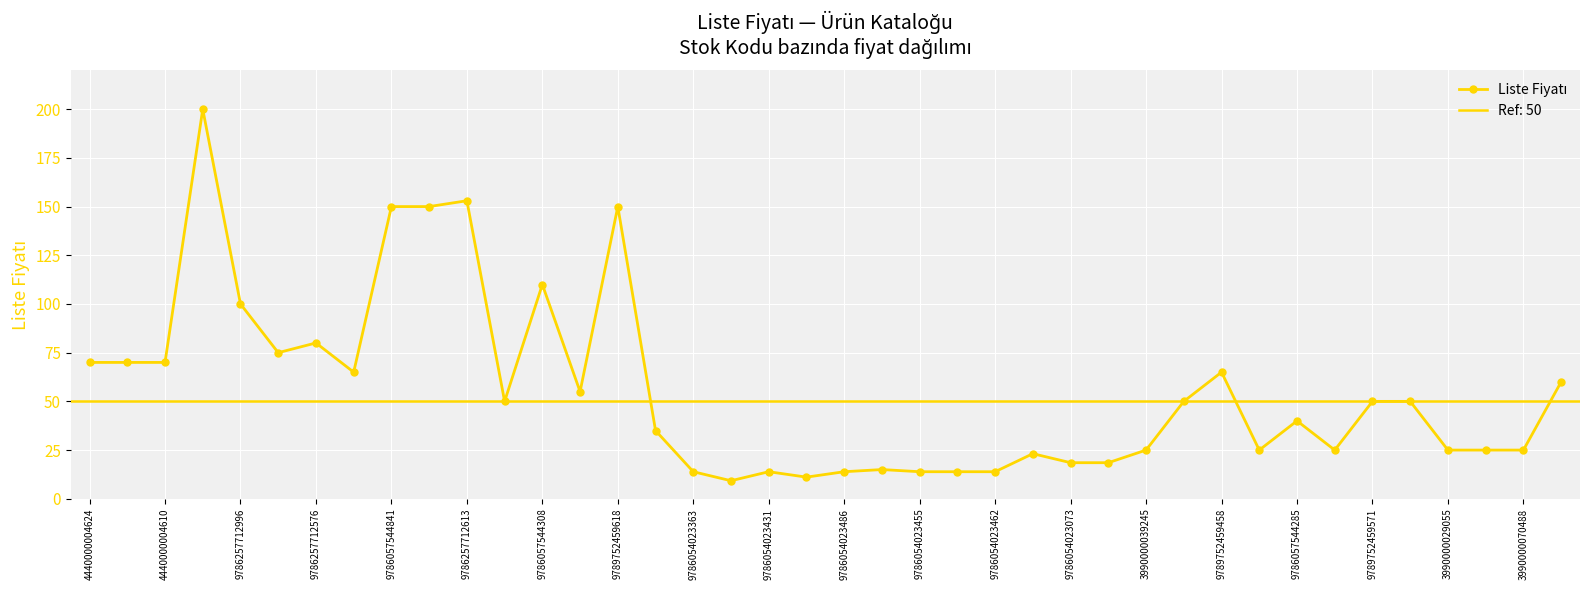

What is the label of the 32nd point from the left?

31